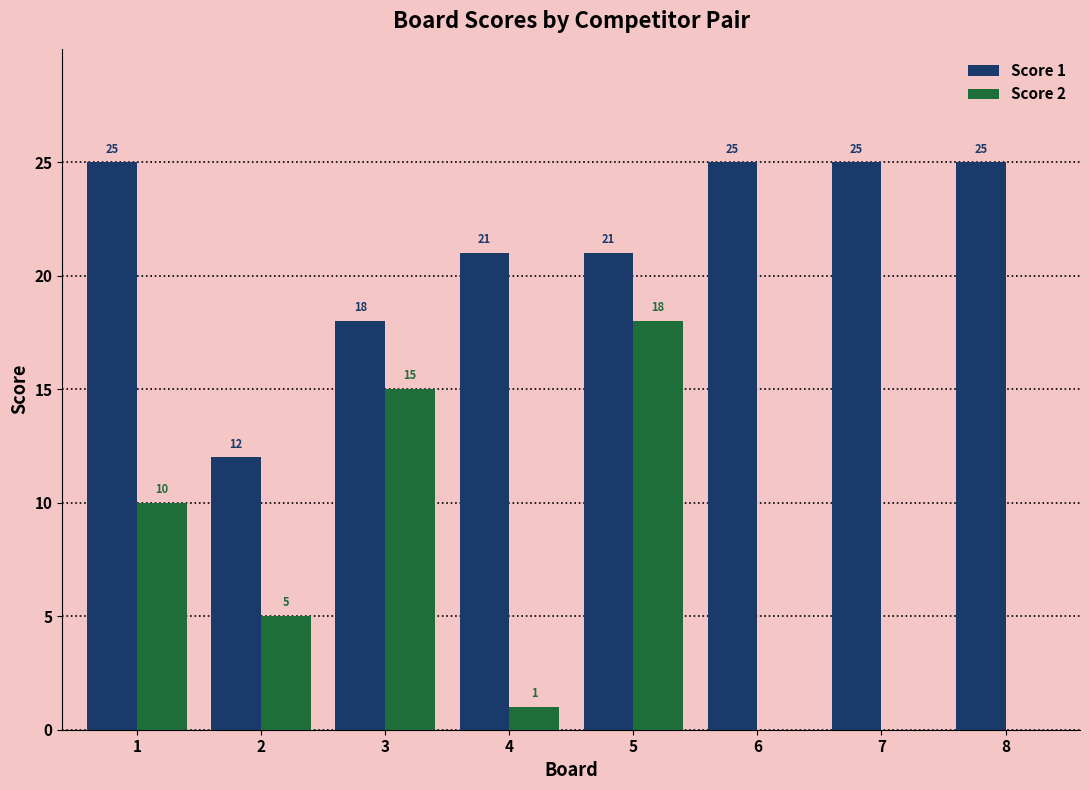

Reading left to right, extract all data points from this chart.

Score 1: 1=25	2=12	3=18	4=21	5=21	6=25	7=25	8=25
Score 2: 1=10	2=5	3=15	4=1	5=18	6=0	7=0	8=0